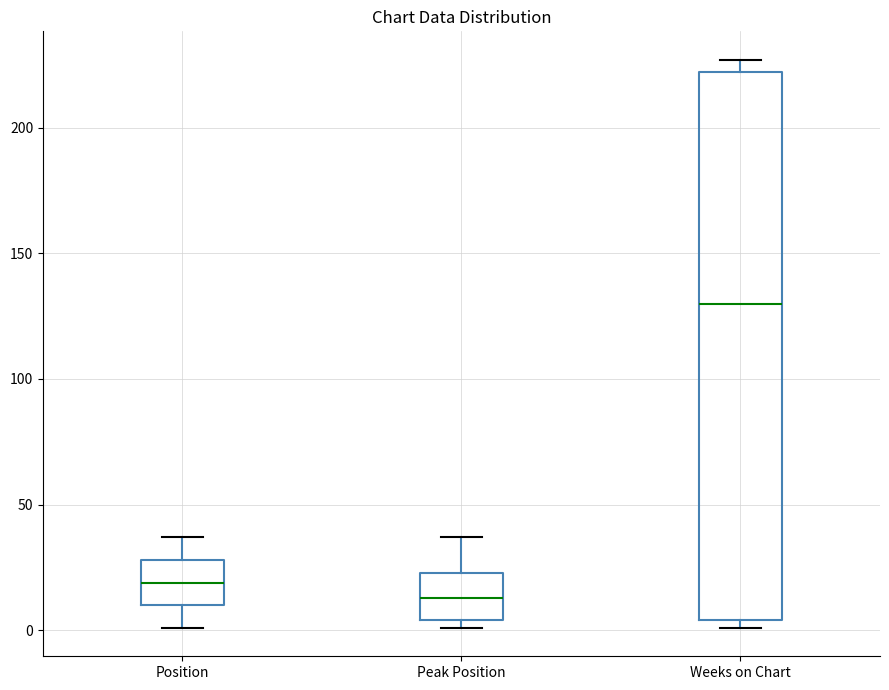

Reading left to right, transcribe this box plot: for each box, give where its median line is, the range the box spans, and where its two whiskers end, as read against the y-axis. The values are not printed on the chart, so give them approximately, as read against the axis.

Position: median 20, box 10 to 30, whiskers 0 to 35
Peak Position: median 15, box 5 to 25, whiskers 0 to 35
Weeks on Chart: median 130, box 5 to 220, whiskers 0 to 225